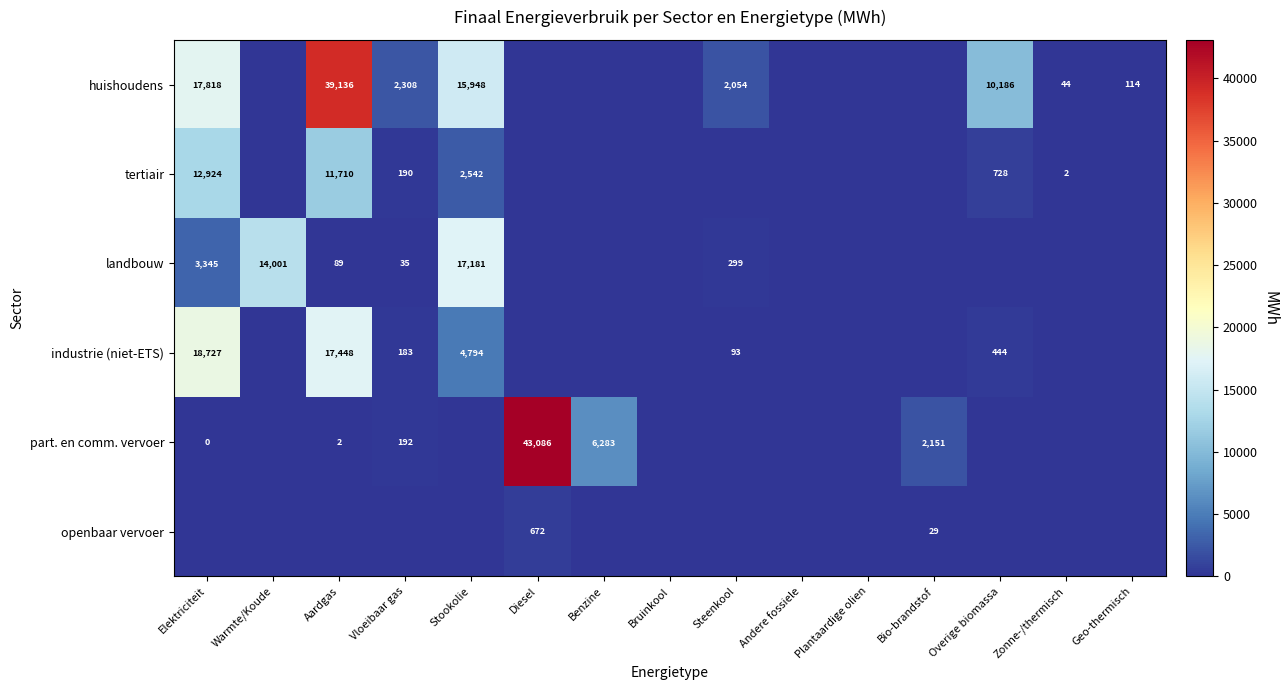

Is it true that industrie (niet-ETS) equals 28 at Steenkool?

False